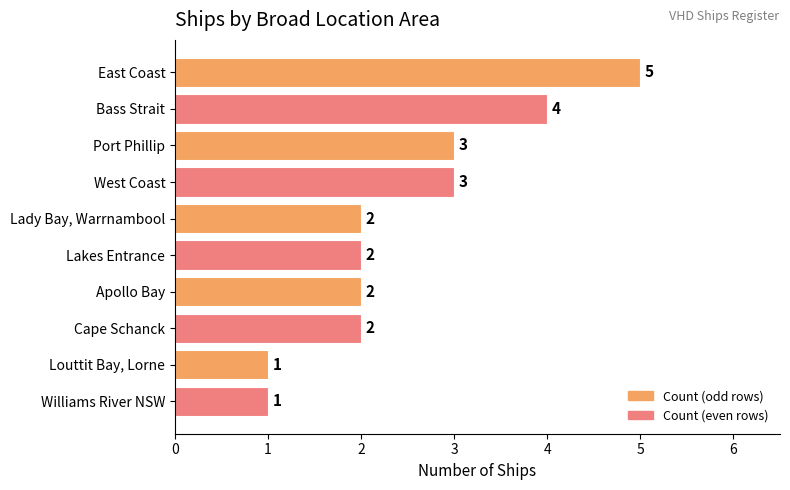

The value at Cape Schanck is 1. True or false?

False